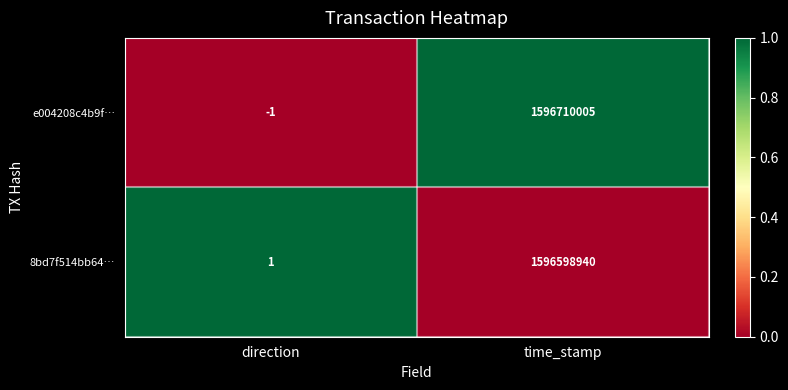

Between direction and time_stamp, which series saw the biggest shift?

e004208c4b9f…